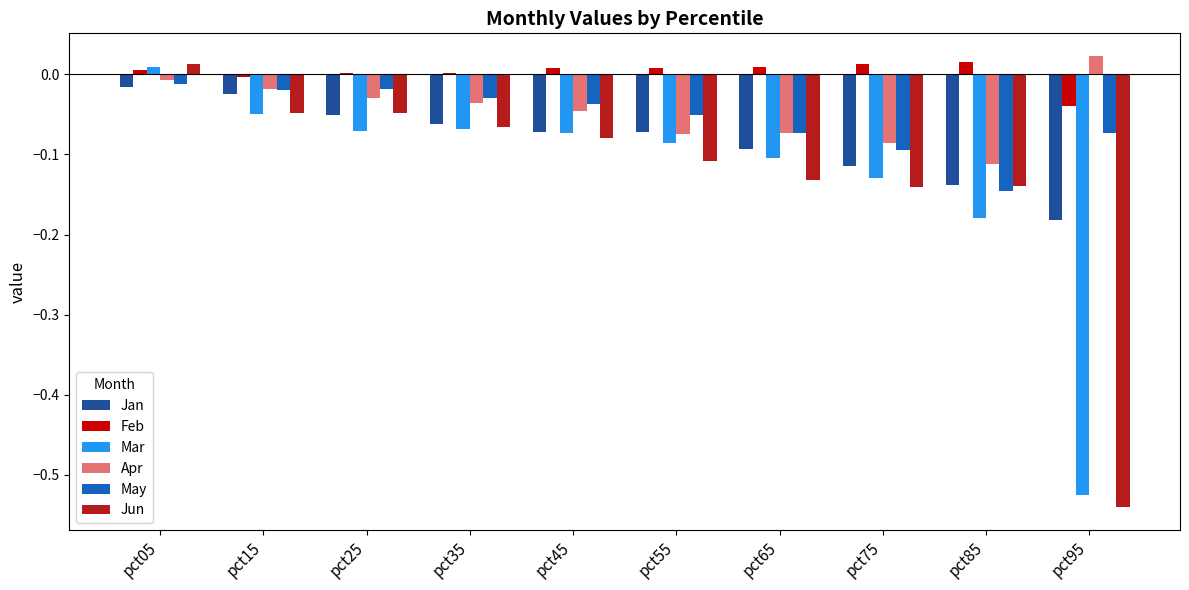

How many data points in Mar are above 0?

1